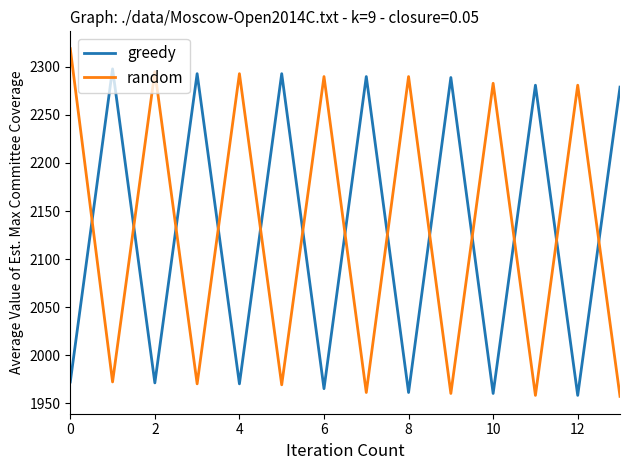

After their last crossing, which series has the higher values: greedy or random?

greedy